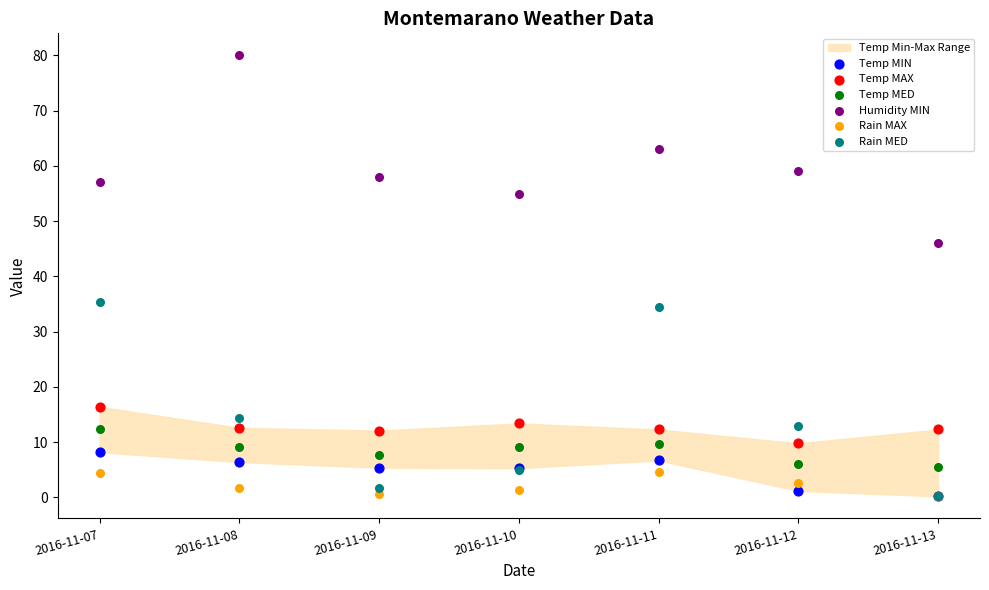

Which series contains the highest Y value?

Humidity MIN